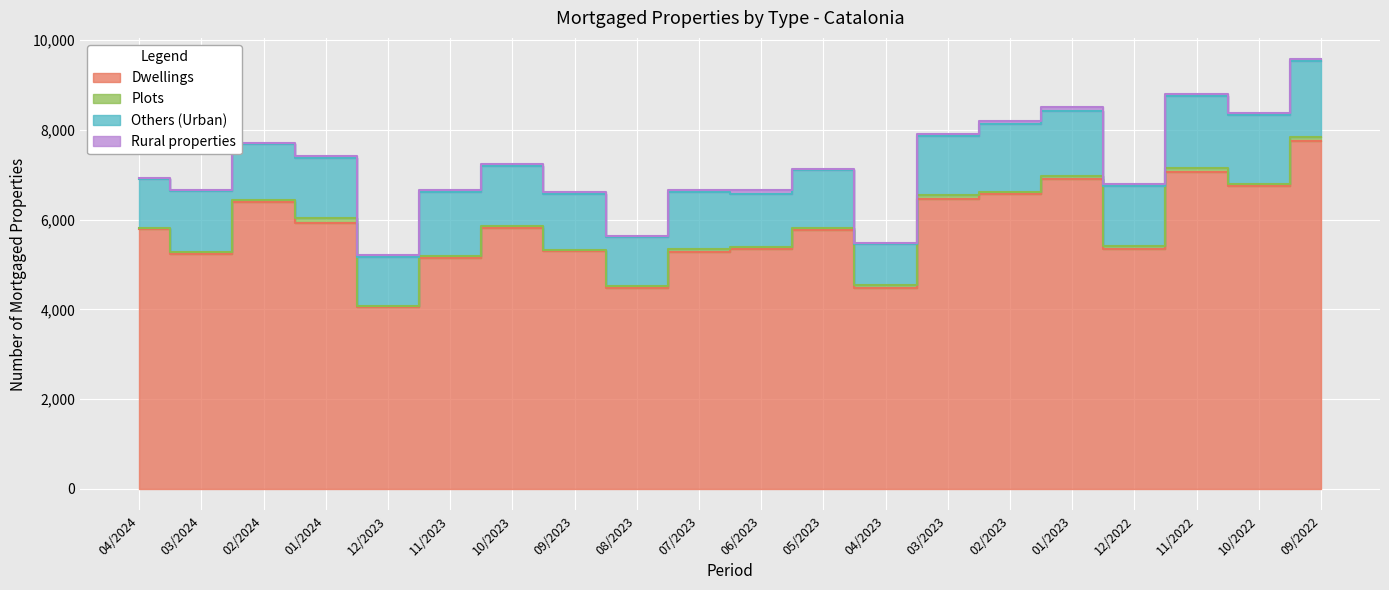

Which series has the widest spread of values?

Dwellings